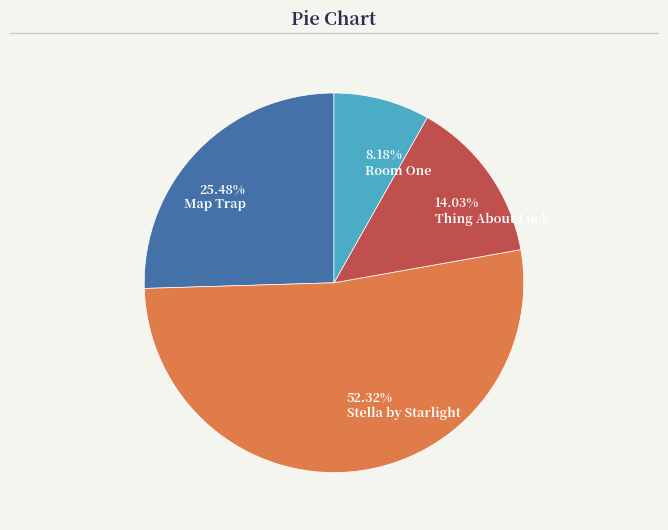

Count the number of slices in the pie.

4